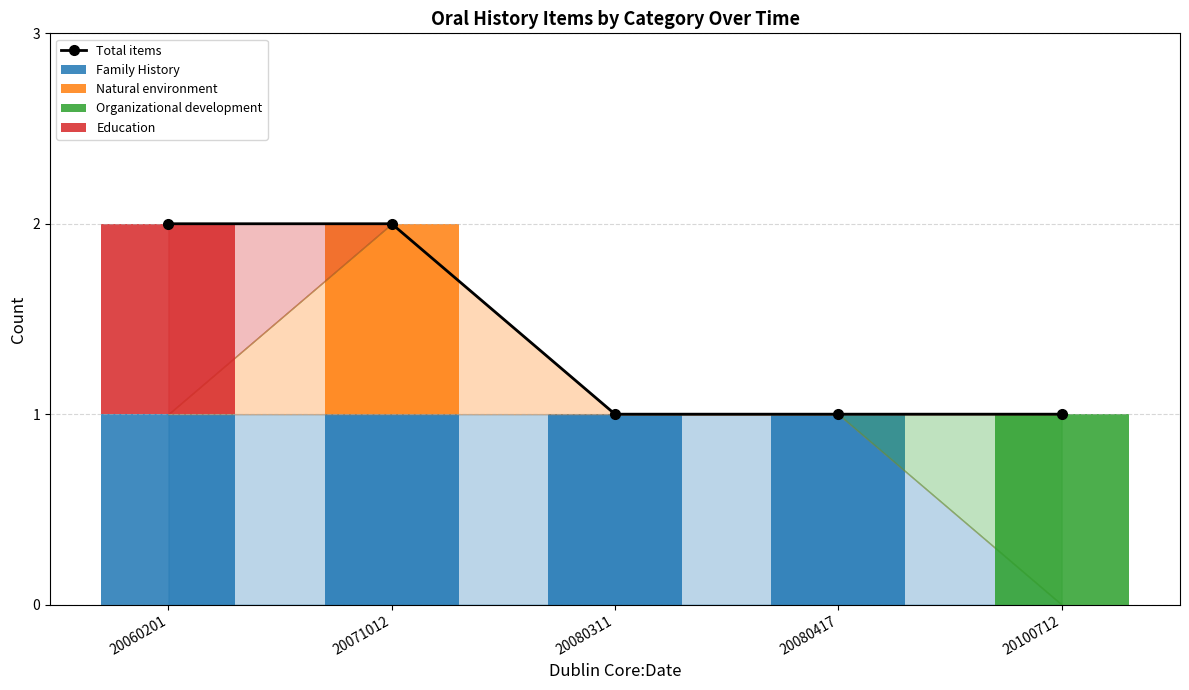

The Organizational development series shows 1 at 20071012. True or false?

False